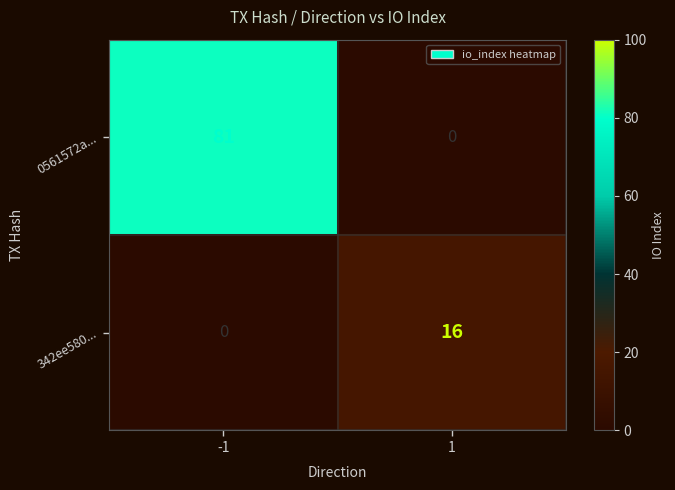

Which label corresponds to the largest value in the chart?

-1